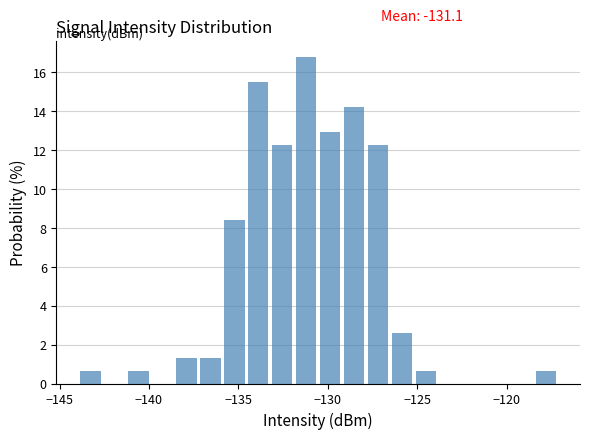

Read against the x-axis, roughly where is the centre of the tallest bar?

-131.0